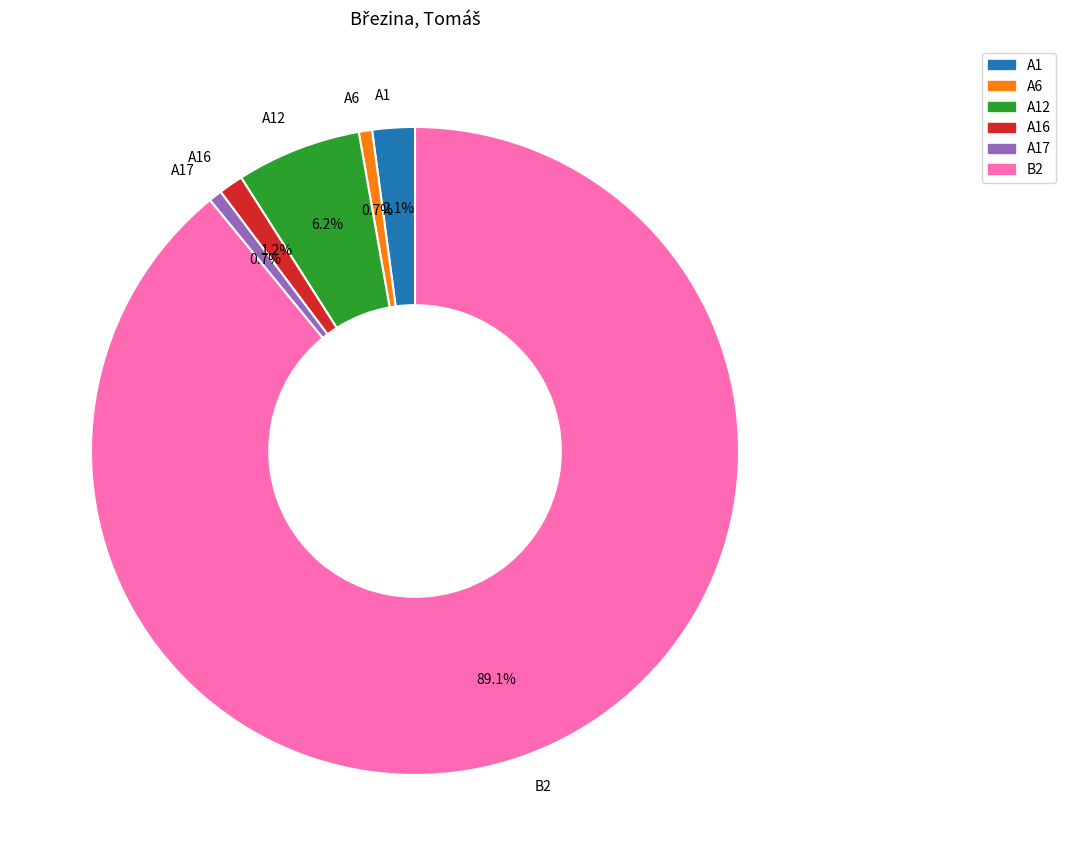

What is the majority slice?

B2